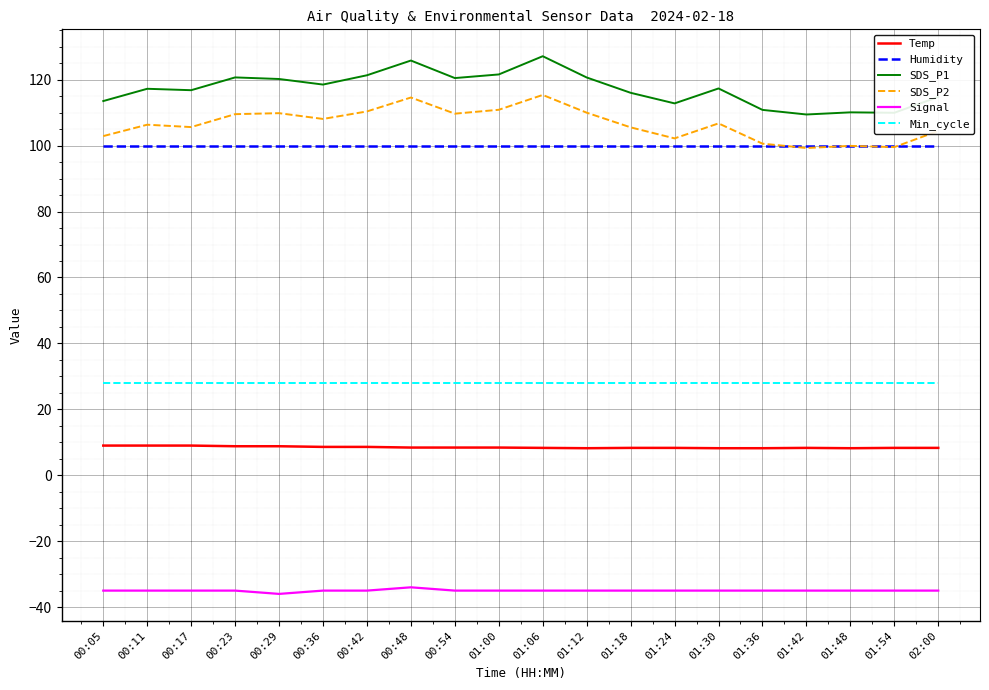

True or false: Humidity has a value of 99.9 at 00:54.

True